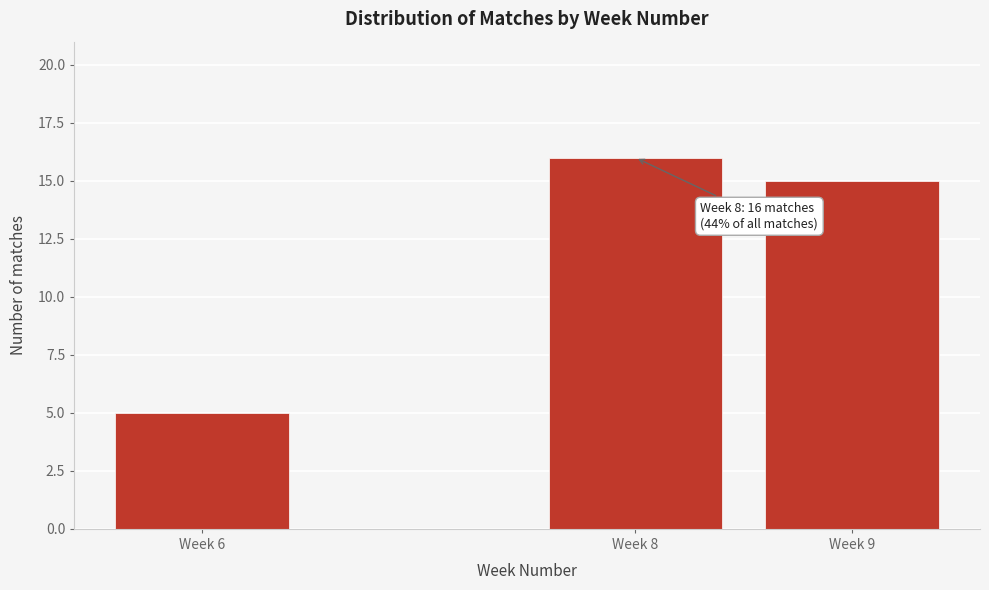

Reading left to right, transcribe all the data shown in this chart.

Week 6=5	Week 8=16	Week 9=15